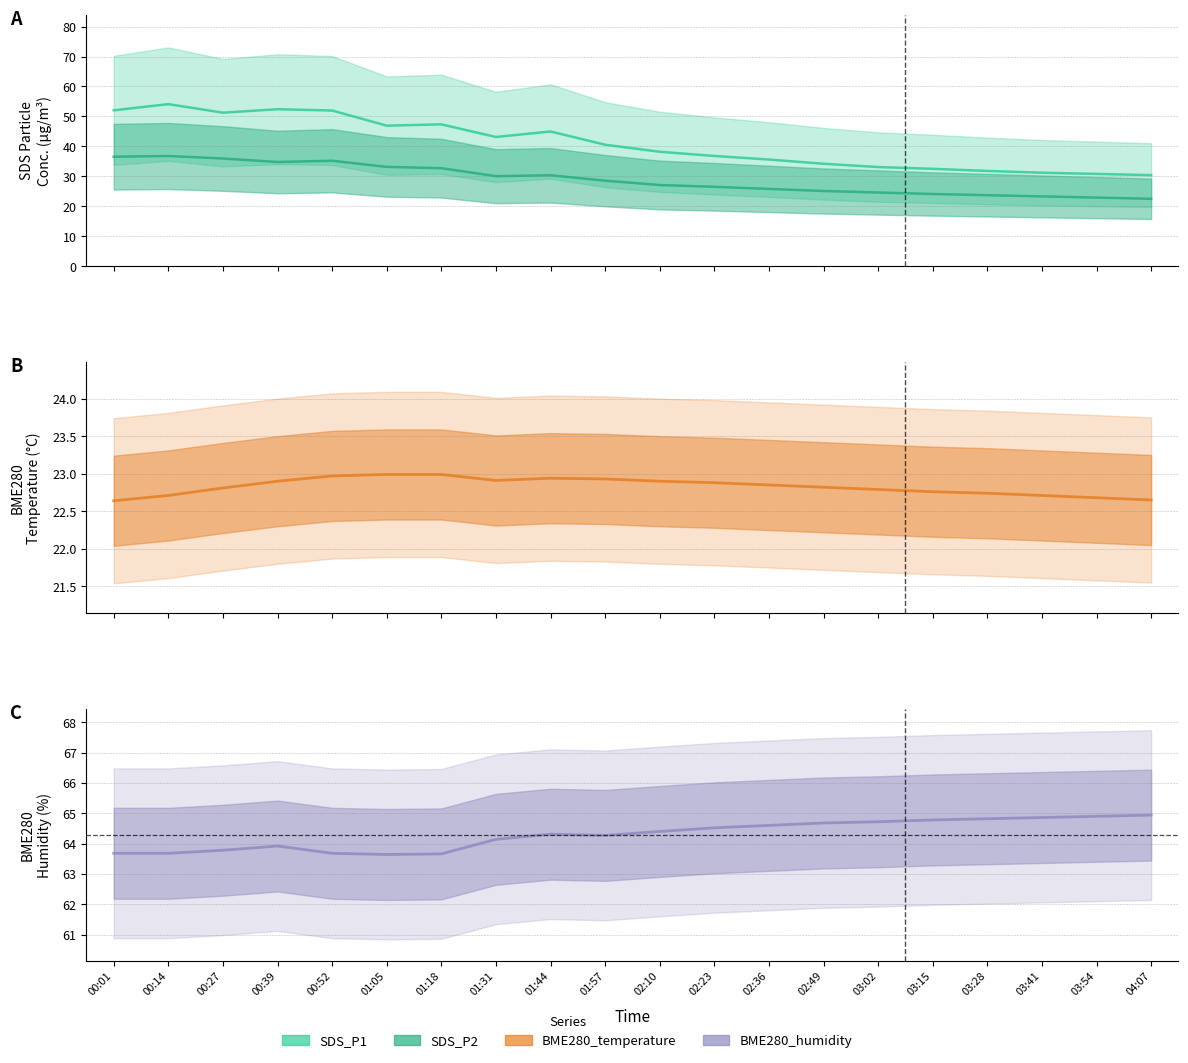

Is it true that BME280_temperature equals 6.1 at 00:52?

False